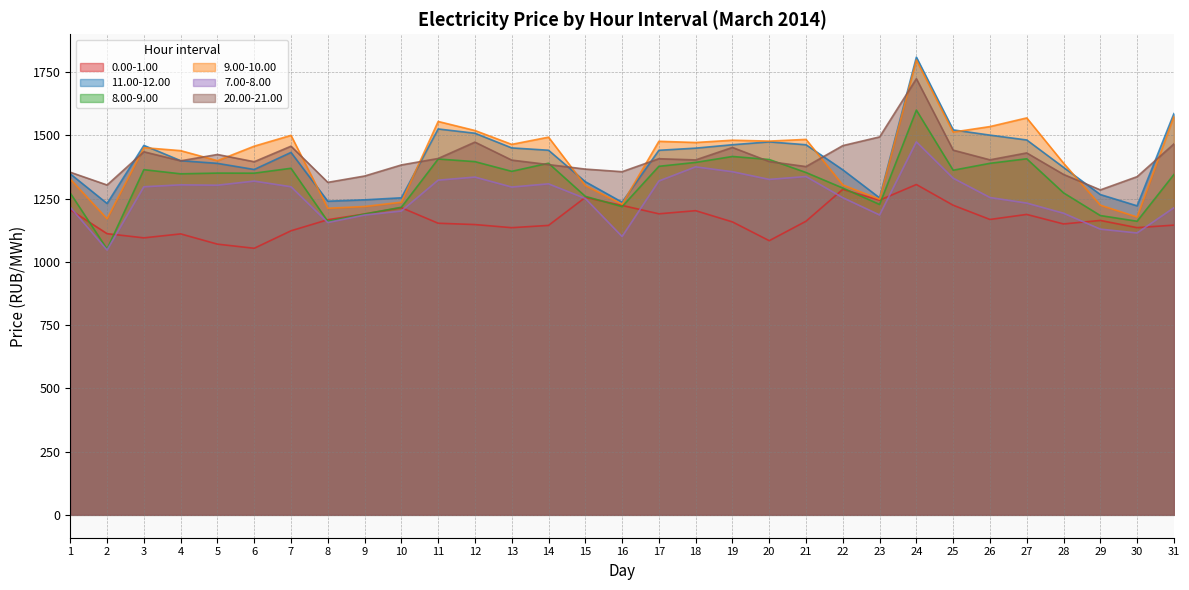

In 0.00-1.00, how many points are higher than both neighbors (excluding endpoints)?

8